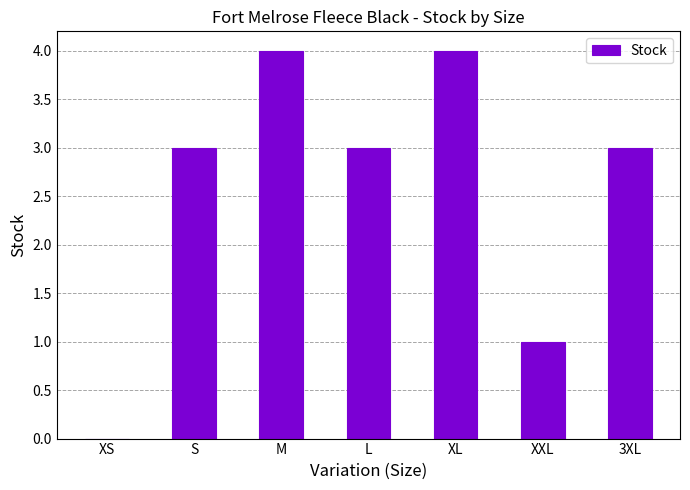

What is the average value?

3